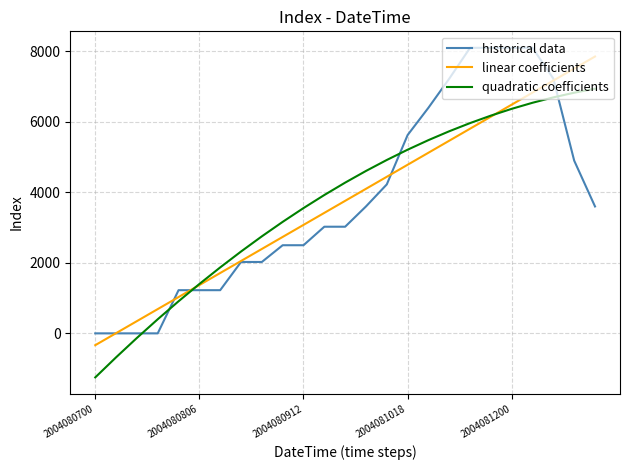

What is the maximum value for quadratic coefficients?

6939.1